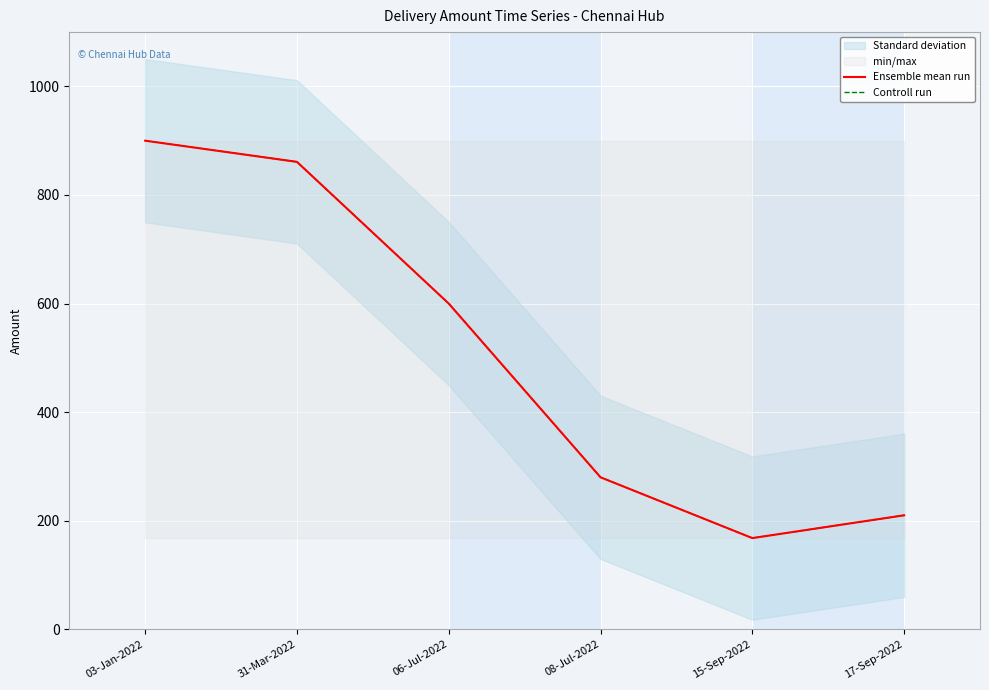

Which series has the largest total across all categories?

Ensemble mean run